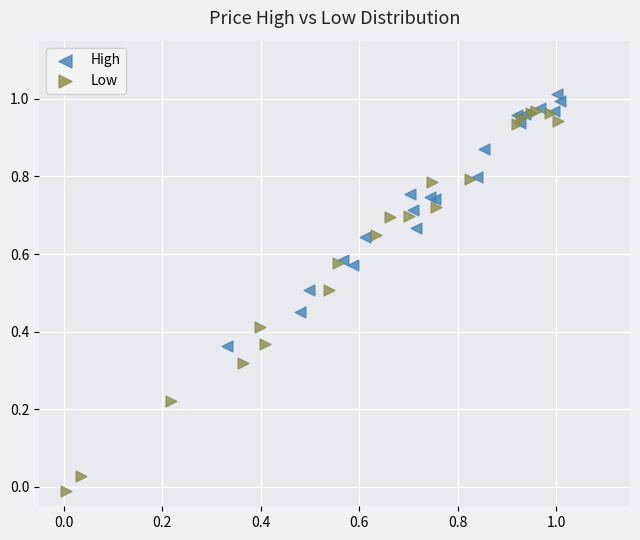

Which series has the largest Y range (max minus min)?

Low